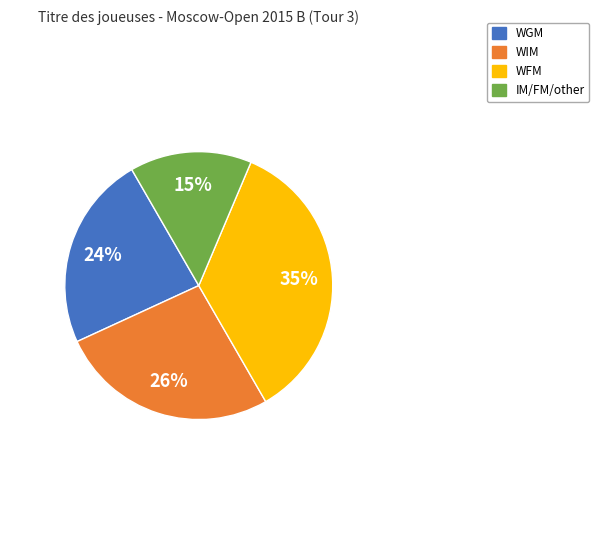

Is there any slice that represents more than half of the pie?

No